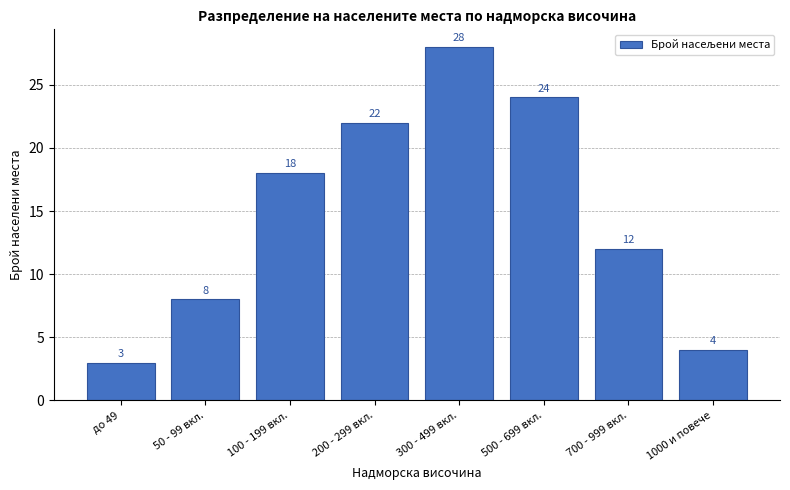

Reading left to right, list all the values displayed in this chart.

до 49=3	50 - 99 вкл.=8	100 - 199 вкл.=18	200 - 299 вкл.=22	300 - 499 вкл.=28	500 - 699 вкл.=24	700 - 999 вкл.=12	1000 и повече=4